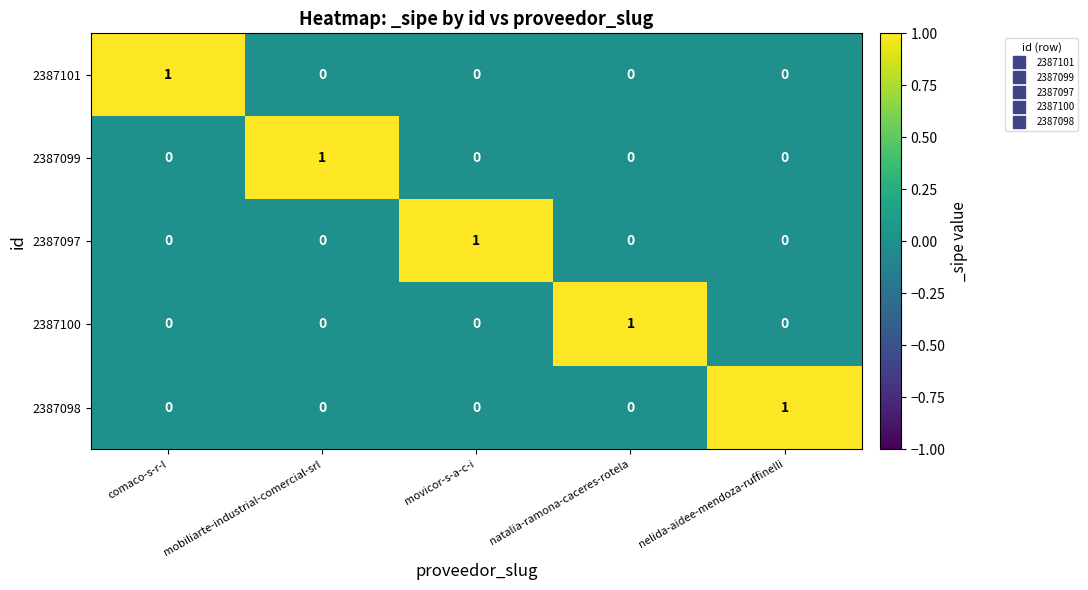

Reading left to right, transcribe all the data shown in this chart.

2387101: 1	0	0	0	0
2387099: 0	1	0	0	0
2387097: 0	0	1	0	0
2387100: 0	0	0	1	0
2387098: 0	0	0	0	1